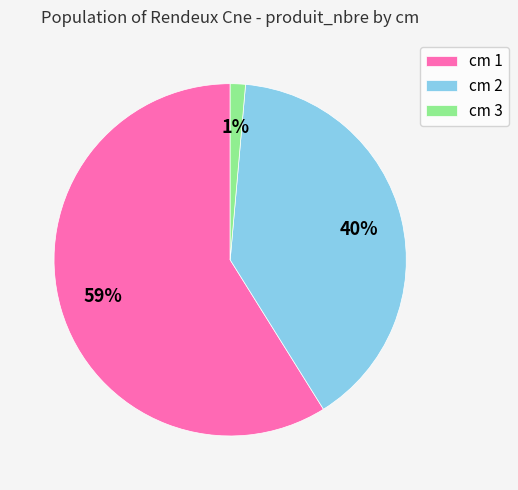

To the nearest percent, what is the combined percentage of cm 2 and cm 3?

41%